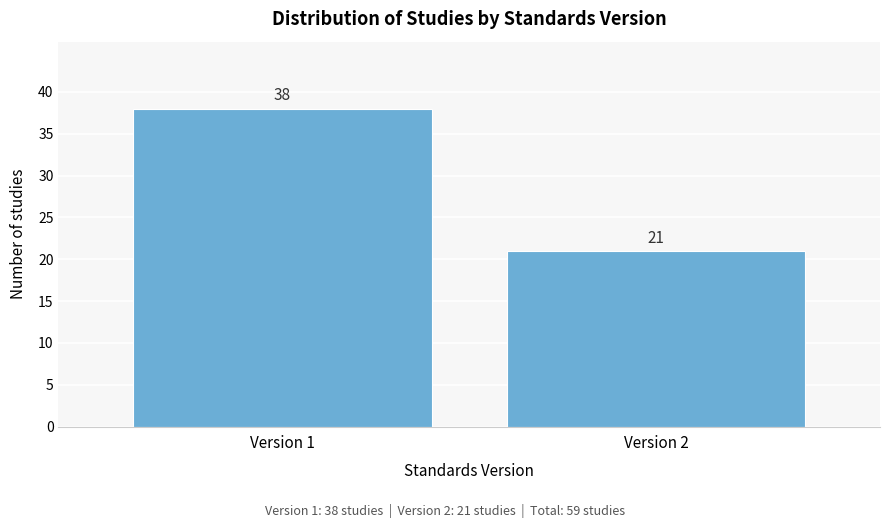

Reading left to right, extract all data points from this chart.

38	21